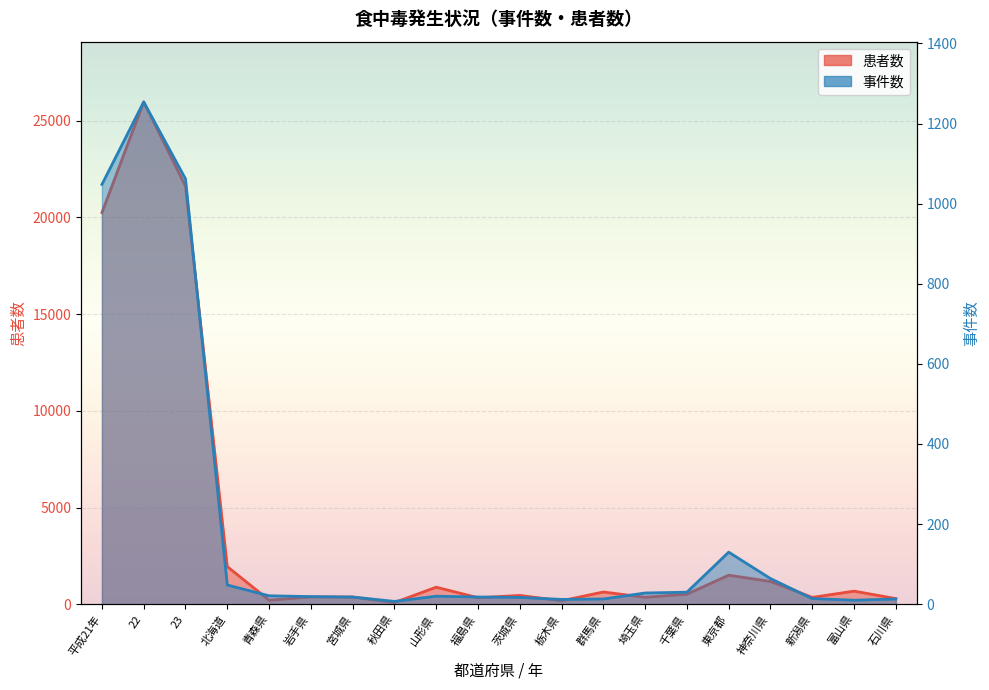

Where is the first local minimum for 事件数?

秋田県